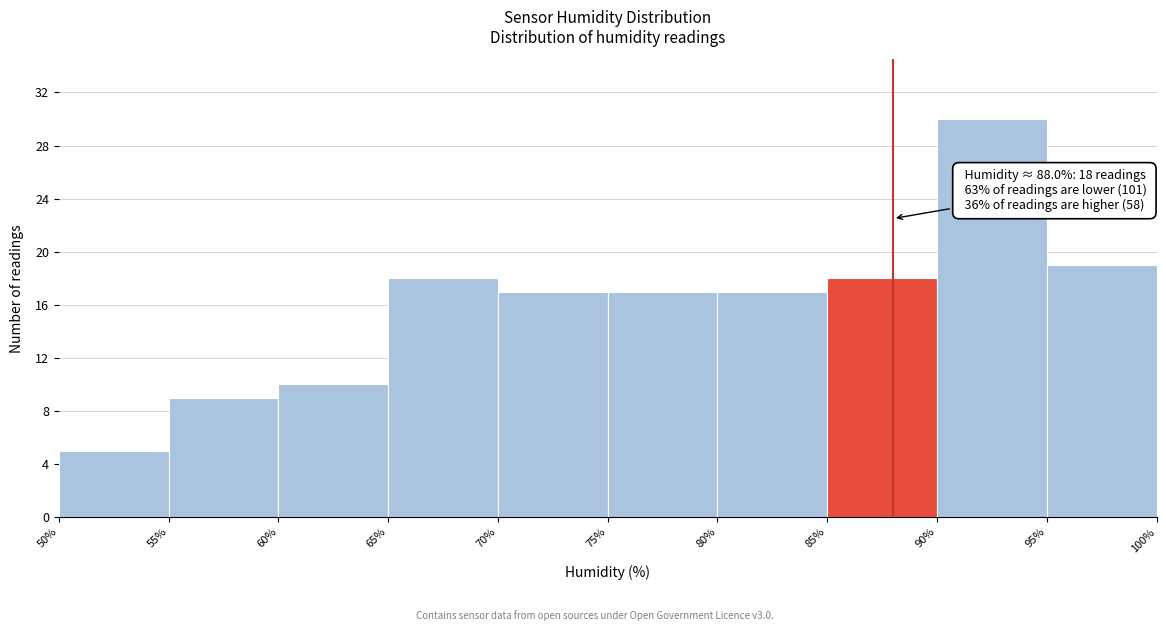

Over which range of the x-axis is the bar tallest?

90% to 95%